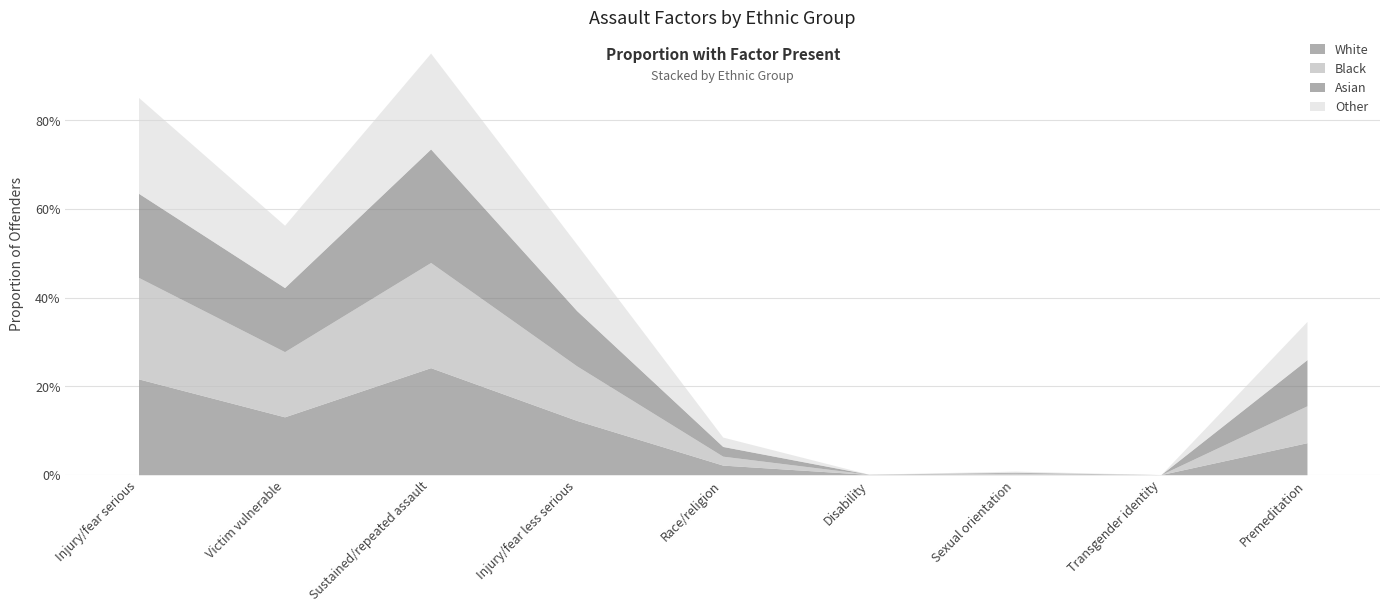

Which category has the lowest value in the Black series?

Transgender identity